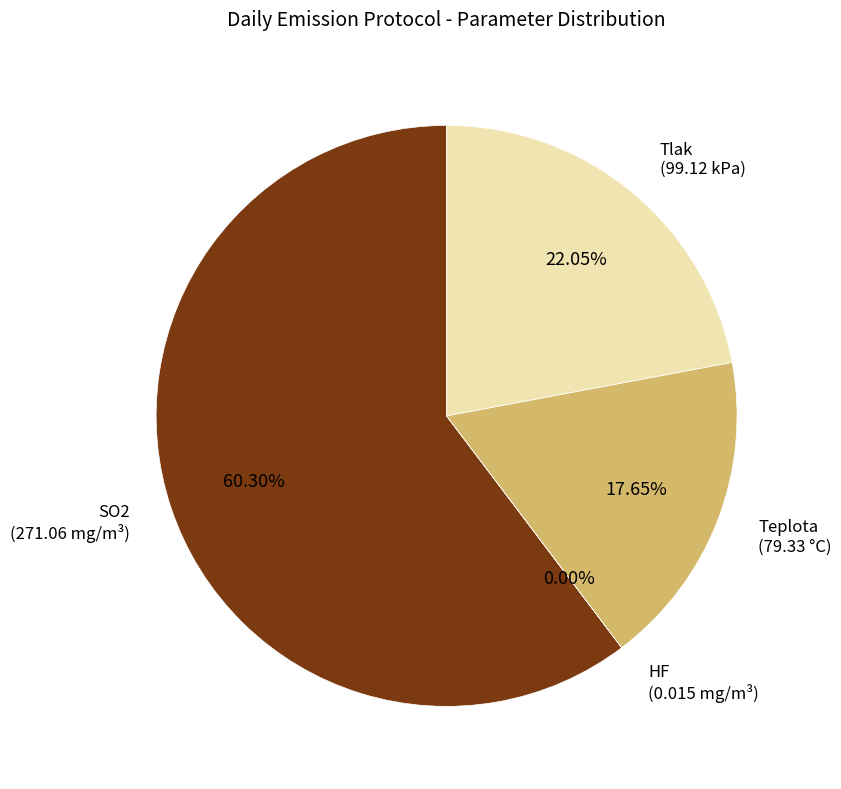

Which slice represents more than half of the pie?

SO2